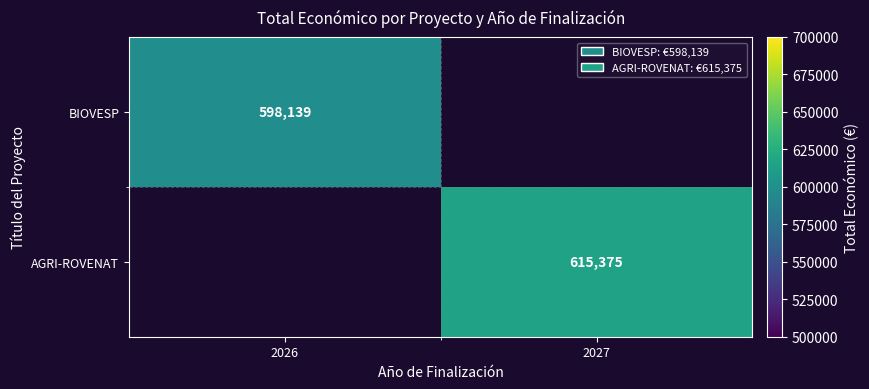

The value of BIOVESP at 2026 is 598139. True or false?

True